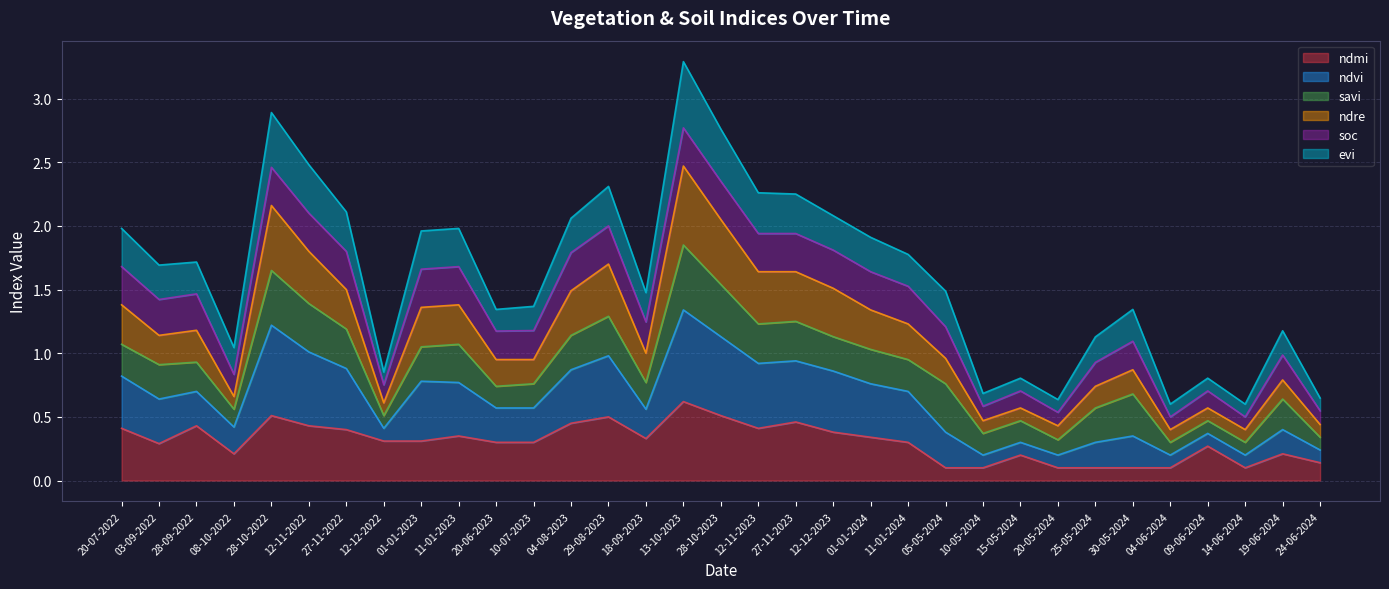

True or false: ndmi and ndre cross at least once.

False